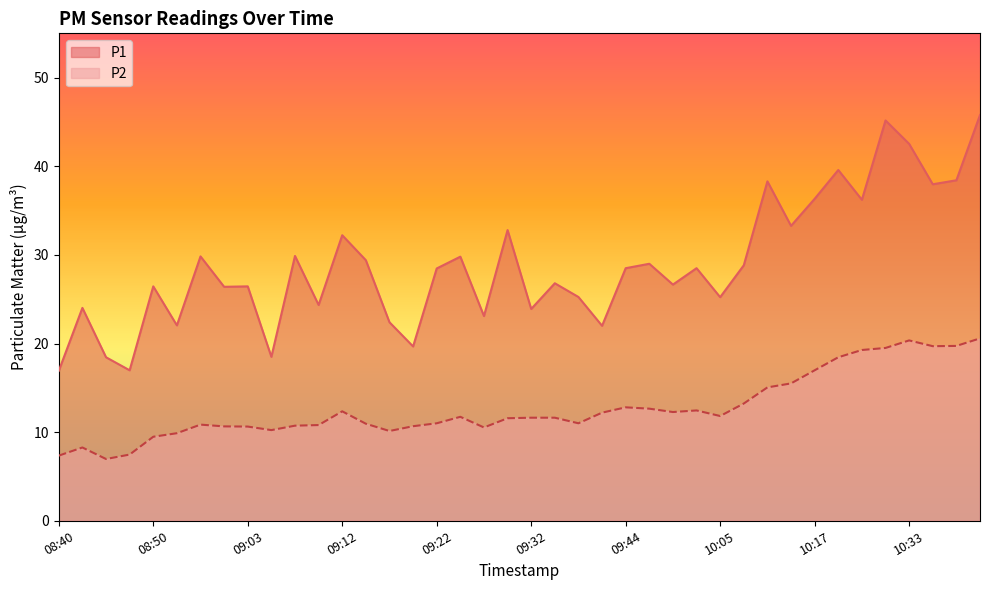

What are all the series names shown in the legend?

P1, P2